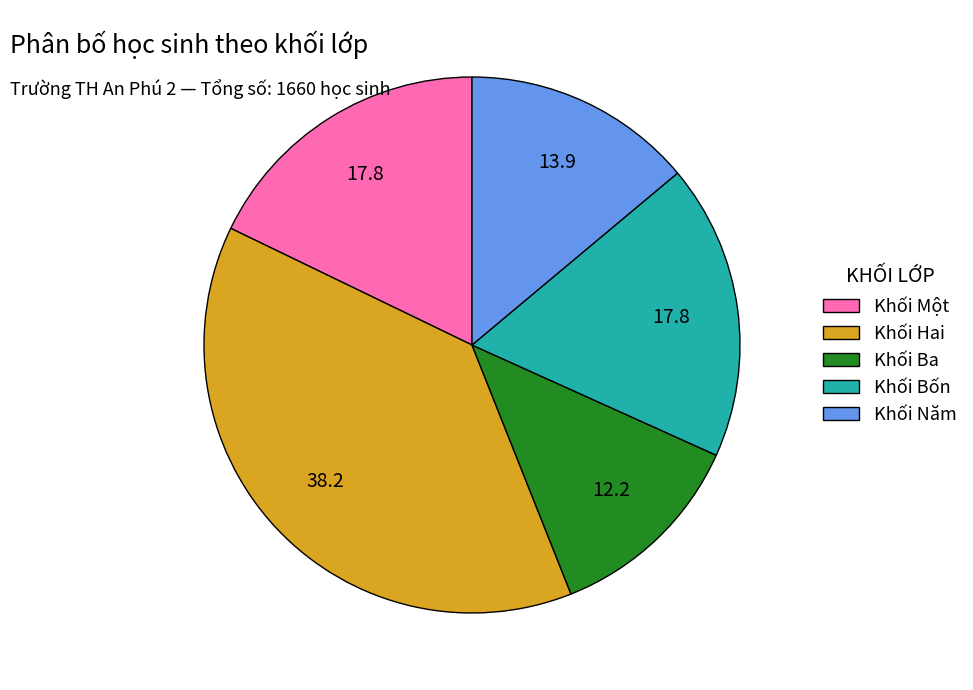

Which slice is the largest?

Khối Hai